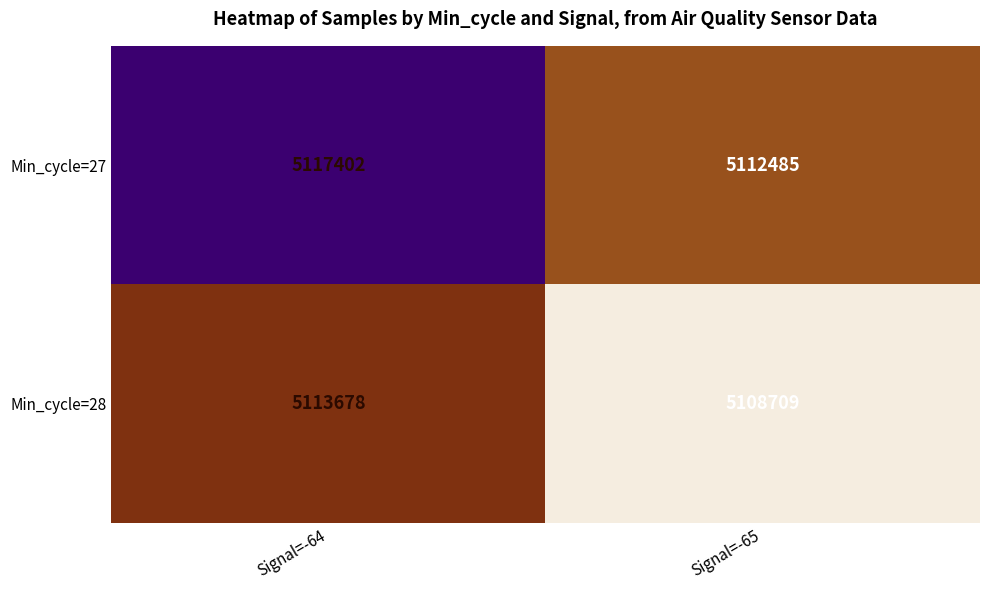

Which series changed the most between Signal=-64 and Signal=-65?

Min_cycle=28